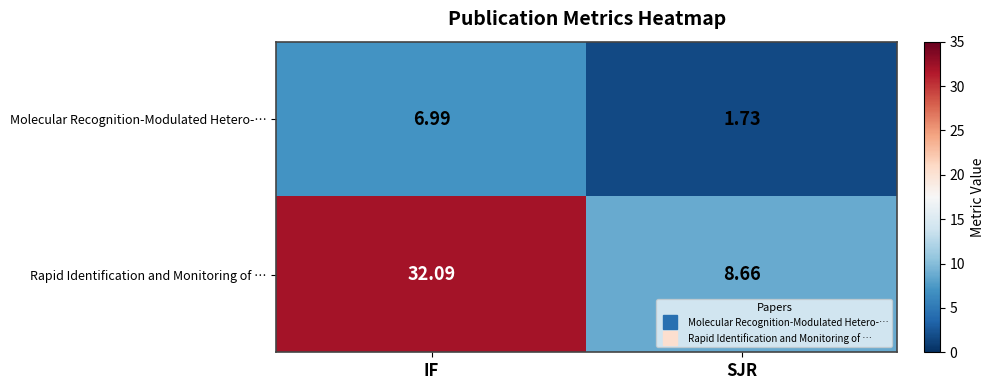

How many values in the Rapid Identification and Monitoring of … series are below 32?

1